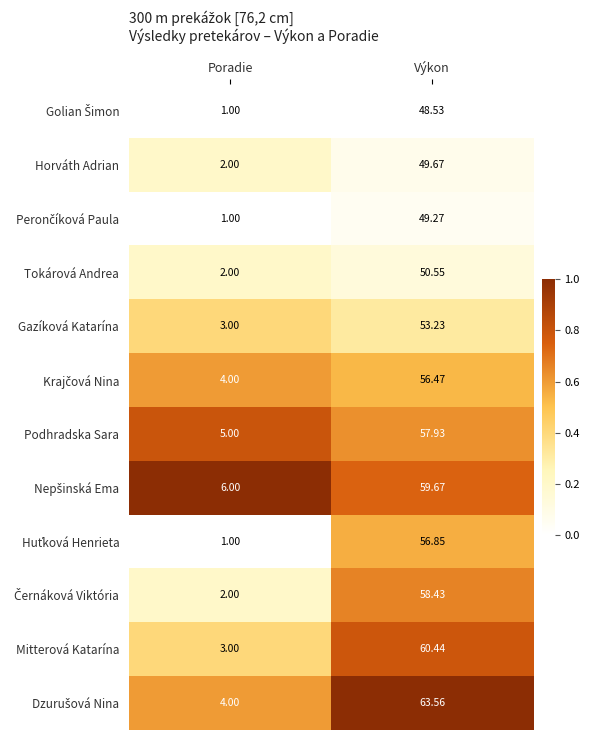

At which category does the chart reach its minimum across all series?

Poradie